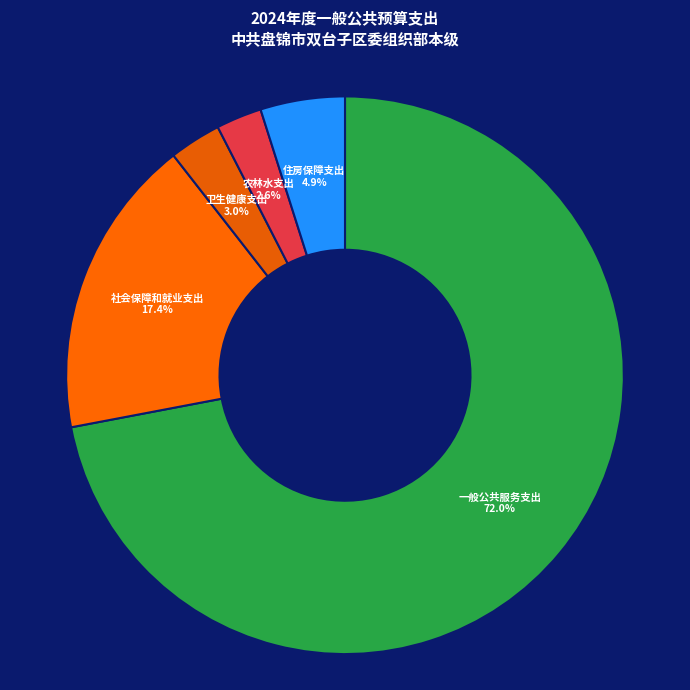

Which has a higher value, 农林水支出 or 一般公共服务支出?

一般公共服务支出